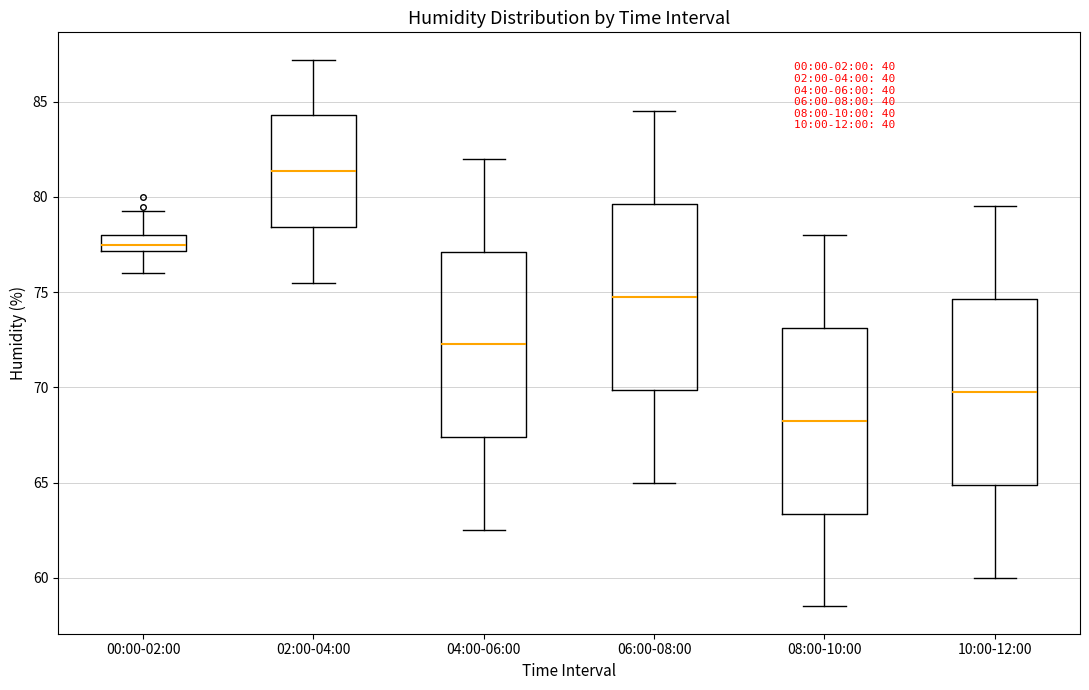

Where is the lower edge of the box for 08:00-10:00 on the y-axis? The values are not printed on the chart, so give them approximately, as read against the axis.

63.5